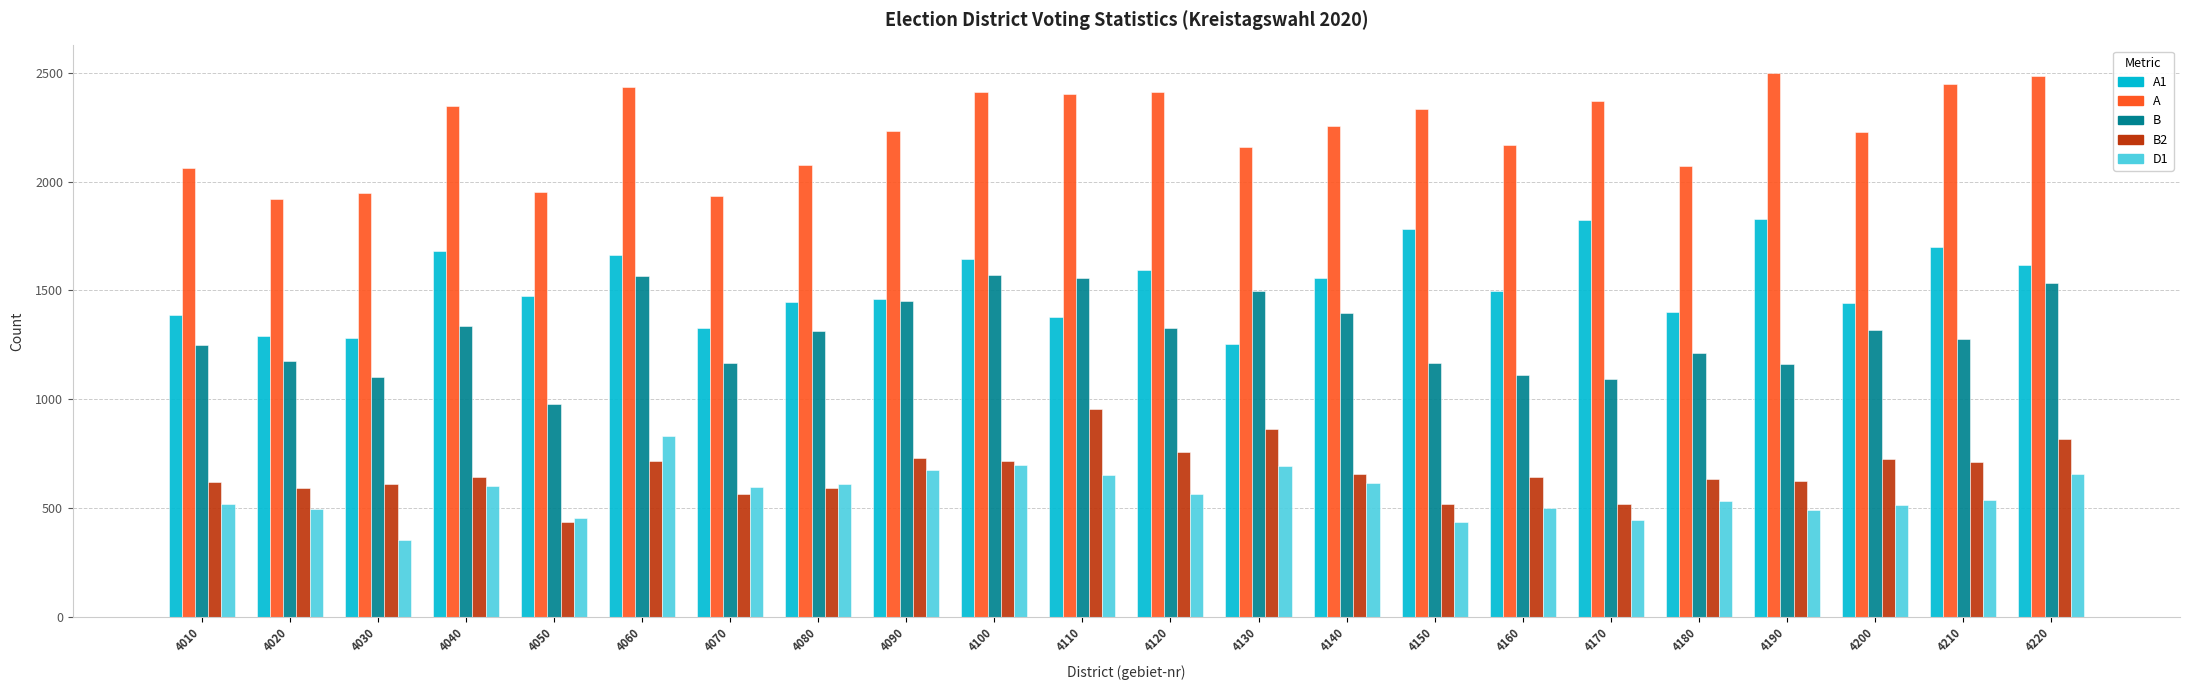

What is the maximum value shown in the chart?

2502